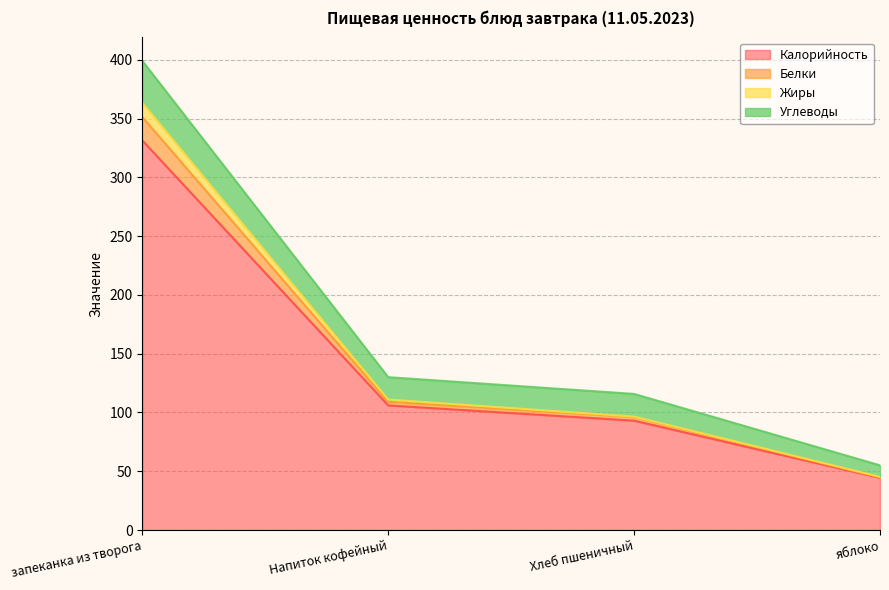

True or false: Белки and Жиры intersect in this chart.

False